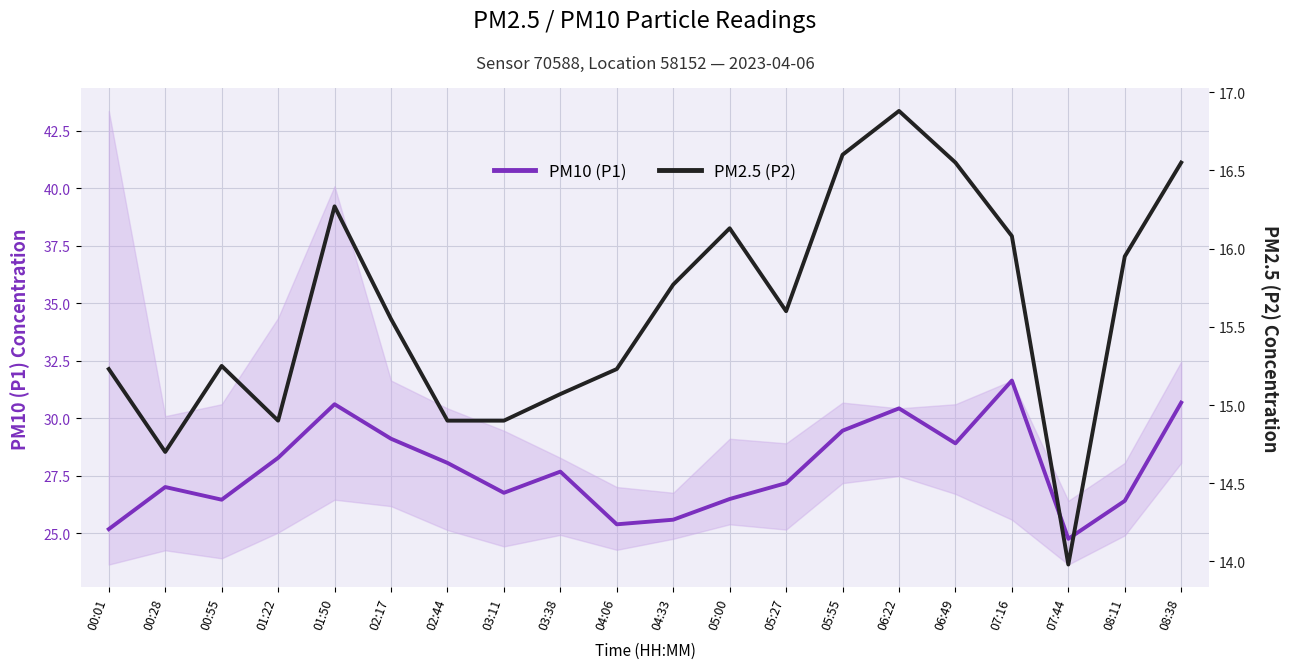

True or false: PM10 (P1) and PM2.5 (P2) intersect in this chart.

False